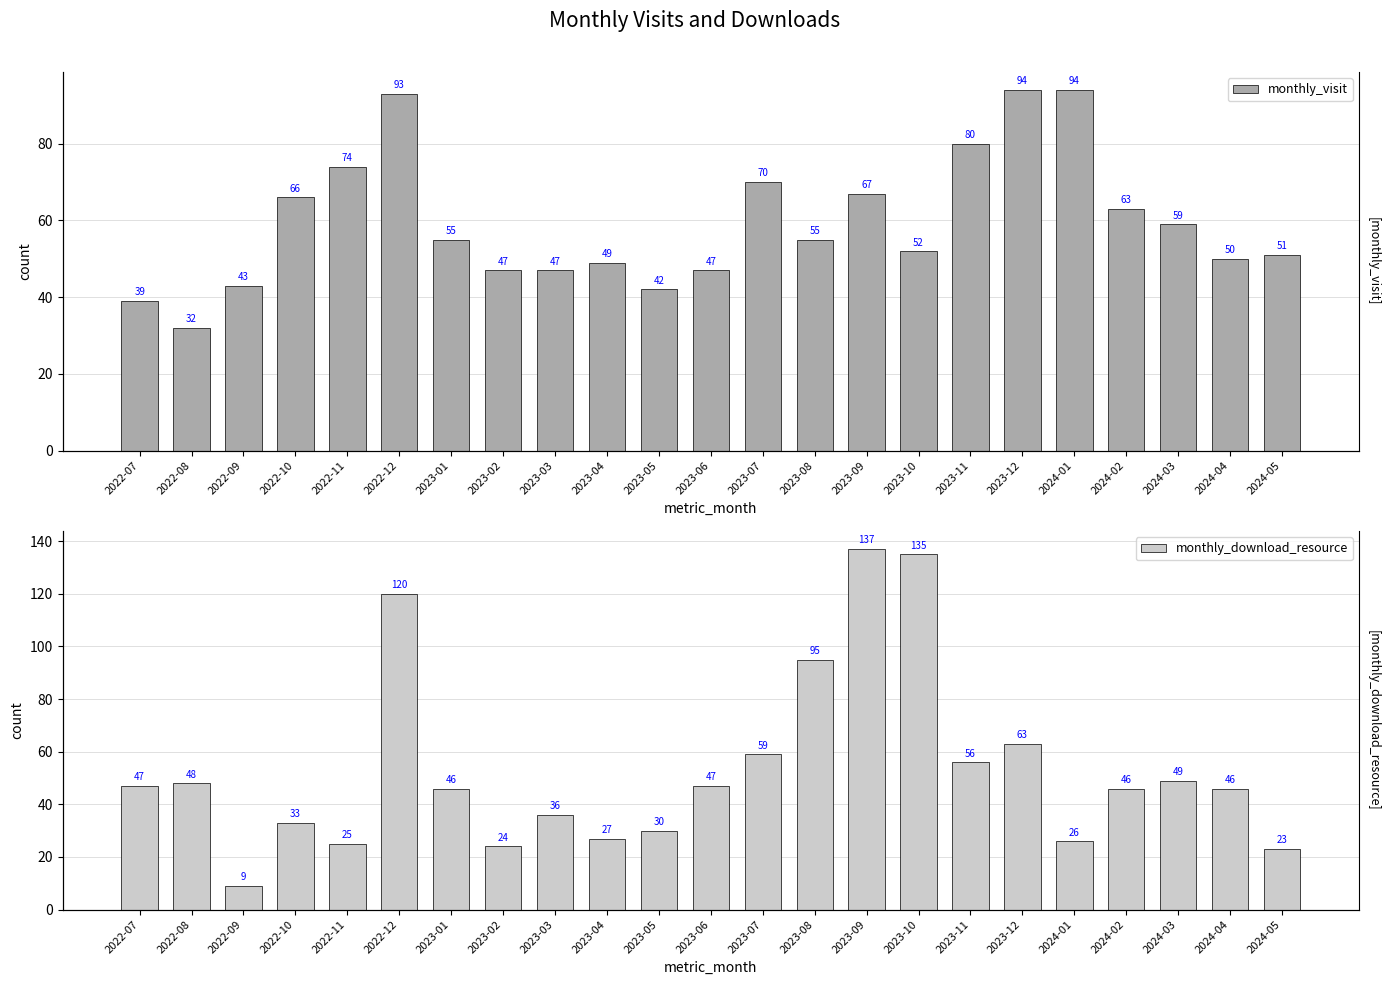

Is it true that monthly_download_resource equals 35 at 2024-05?

False